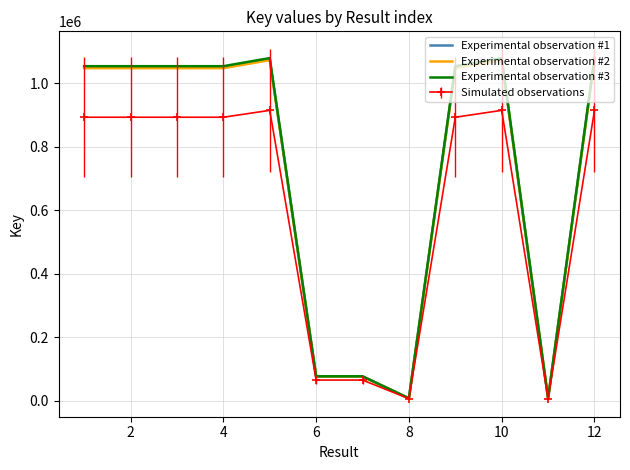

What is the maximum value shown in the chart?

1079534.9